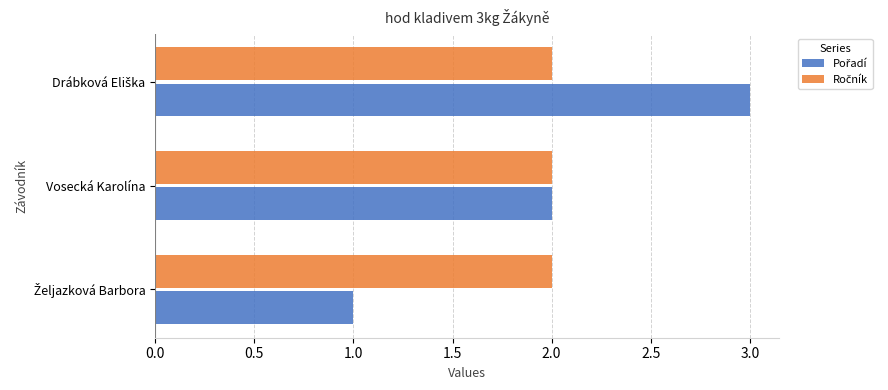

What is the total value across all series at Vosecká Karolína?

4